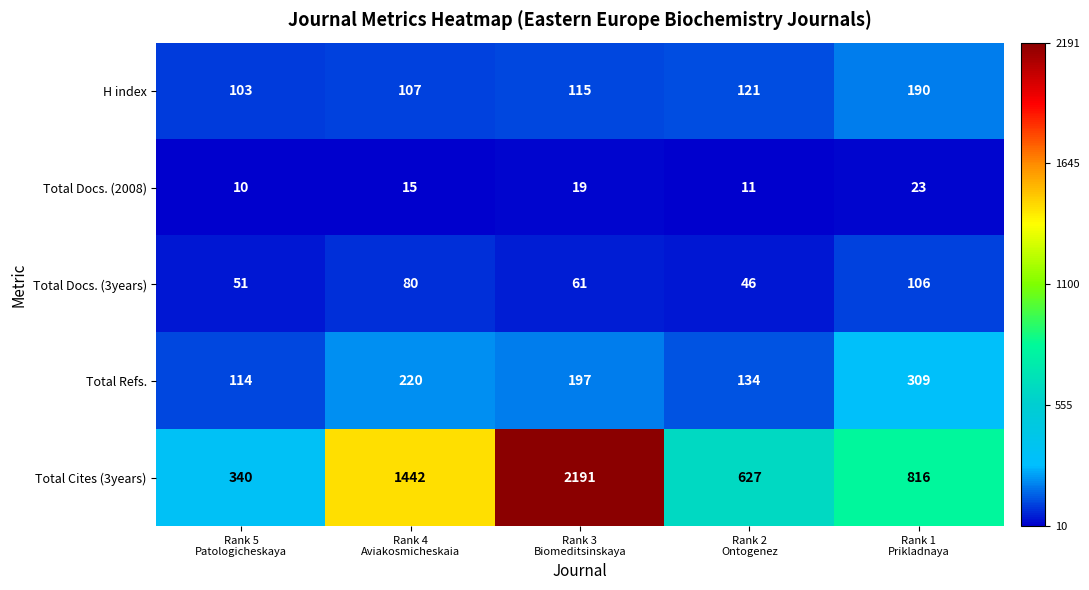

What is the greatest value displayed?

2191